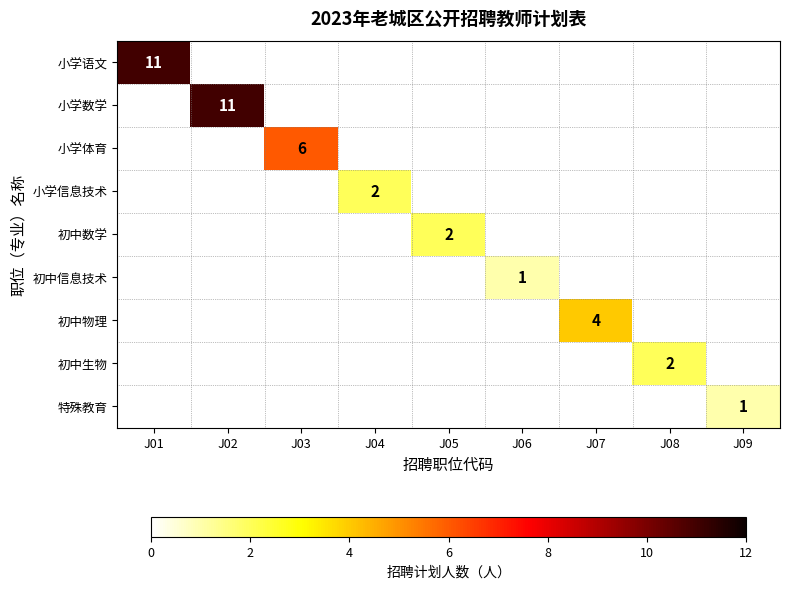

The 初中数学 series shows 3 at J05. True or false?

False